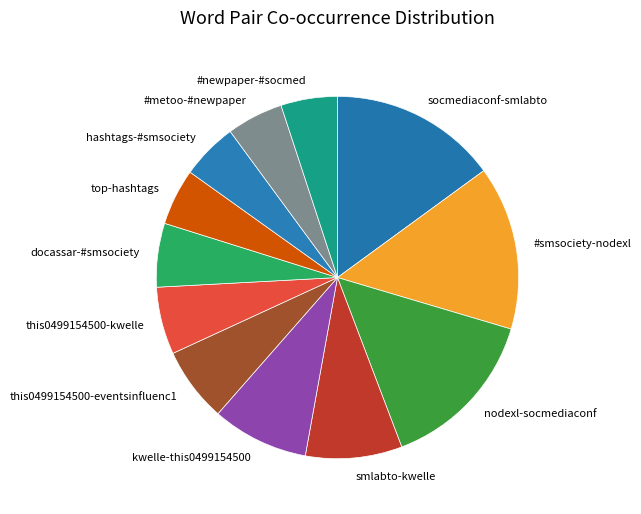

Between this0499154500-eventsinfluenc1 and hashtags-#smsociety, which is larger?

this0499154500-eventsinfluenc1